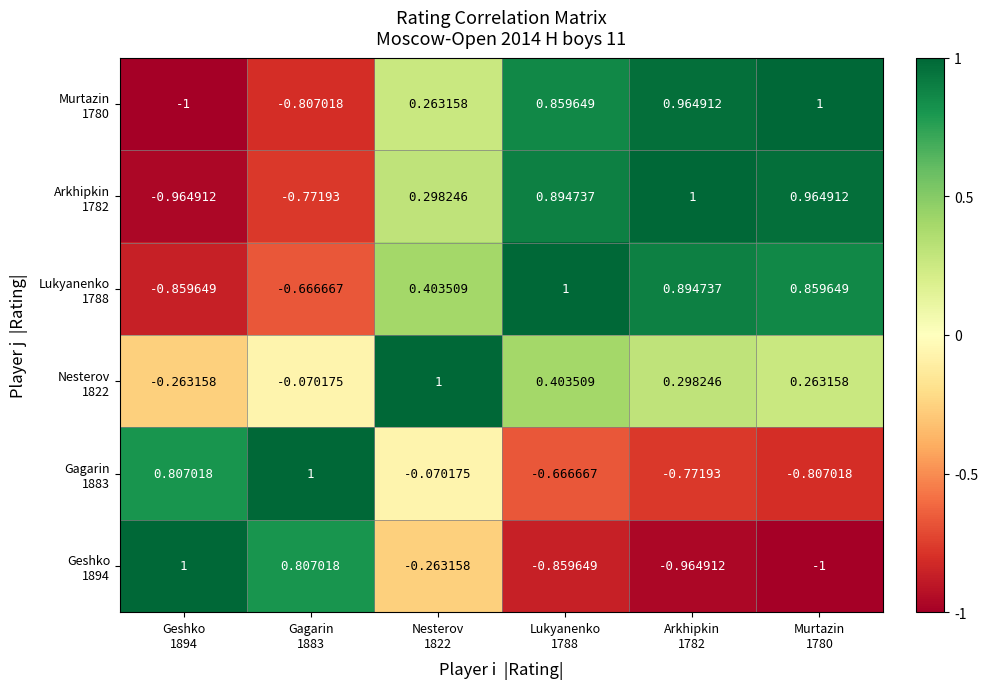

Which series has the largest range (max minus min)?

Geshko 1894